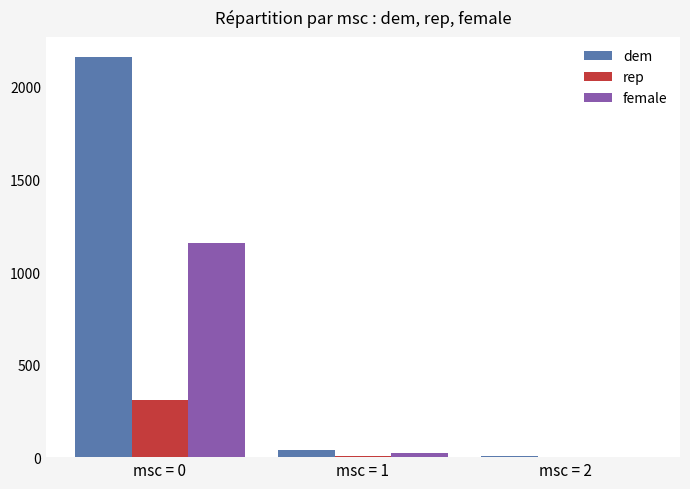

What are all the series names shown in the legend?

dem, rep, female